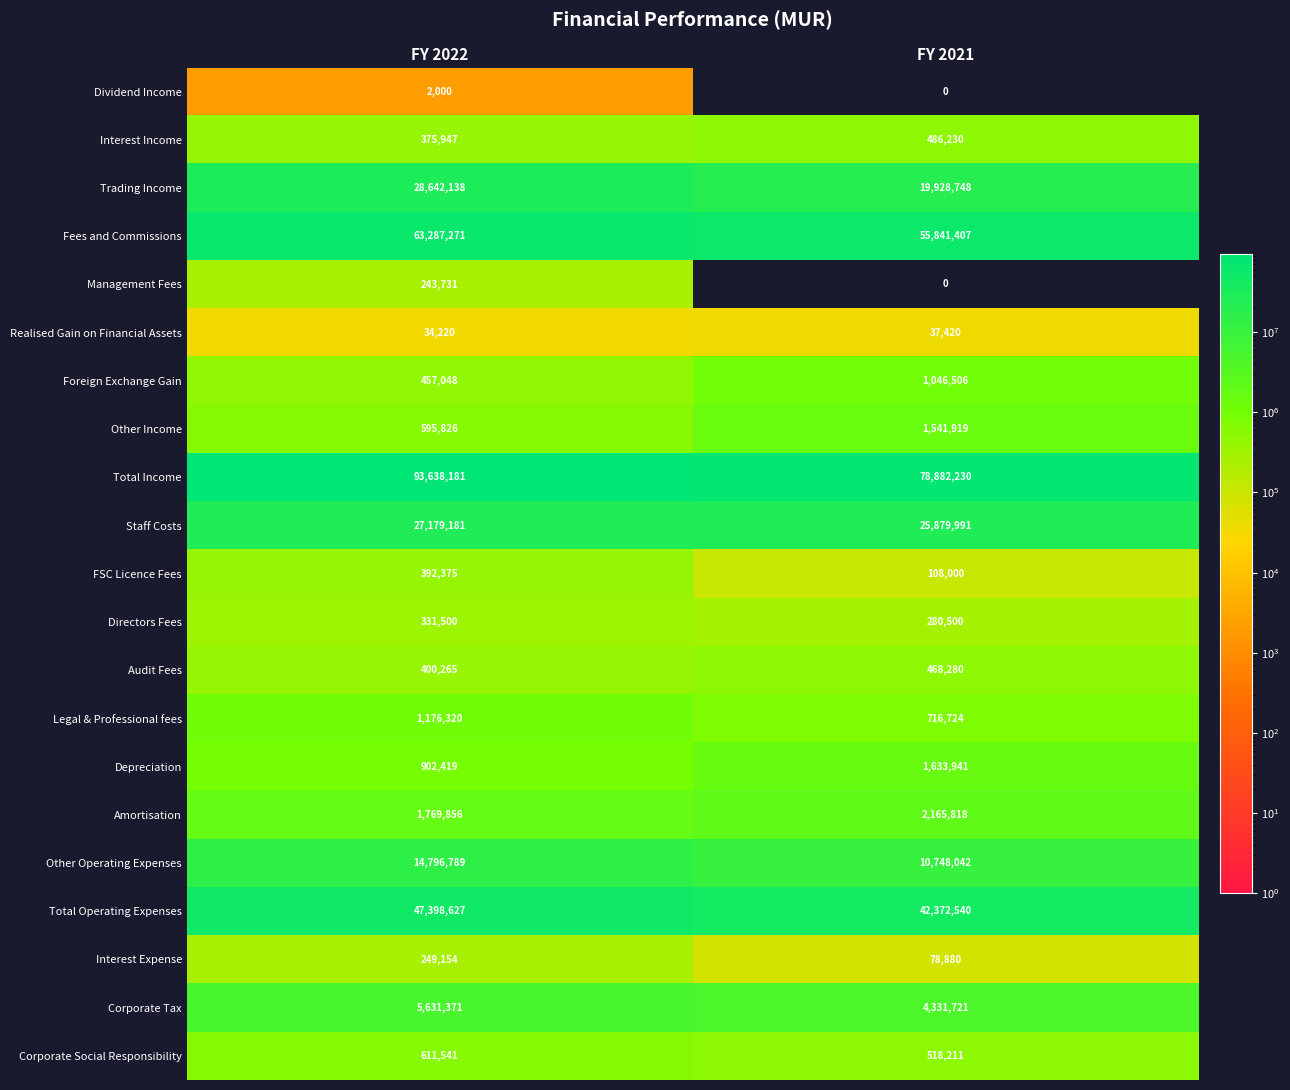

True or false: Realised Gain on Financial Assets has a value of 24678 at FY 2021.

False